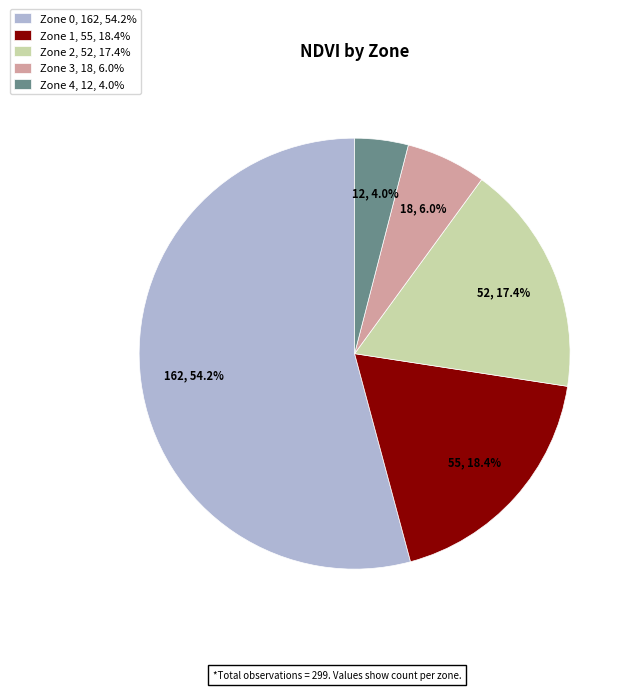

To the nearest percent, what is the difference between the largest and smallest slice percentages?

50%